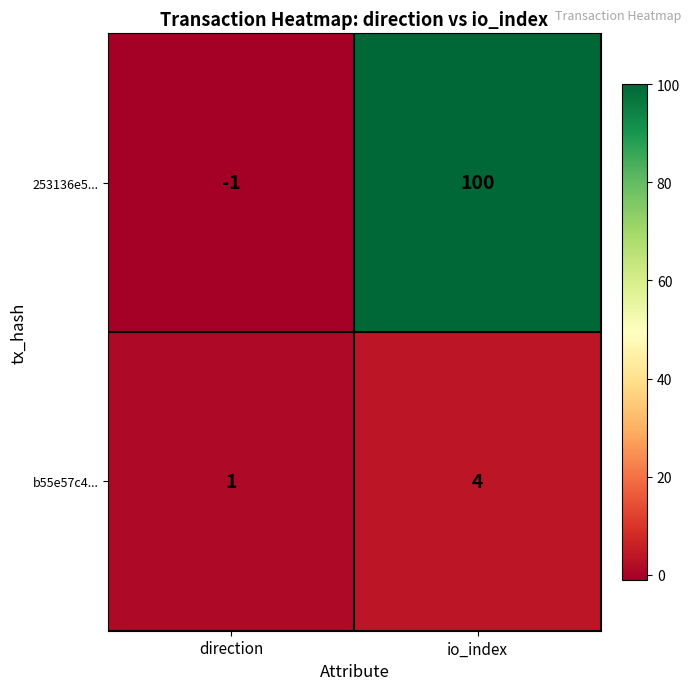

Reading left to right, list all the values displayed in this chart.

253136e5...: -1	100
b55e57c4...: 1	4